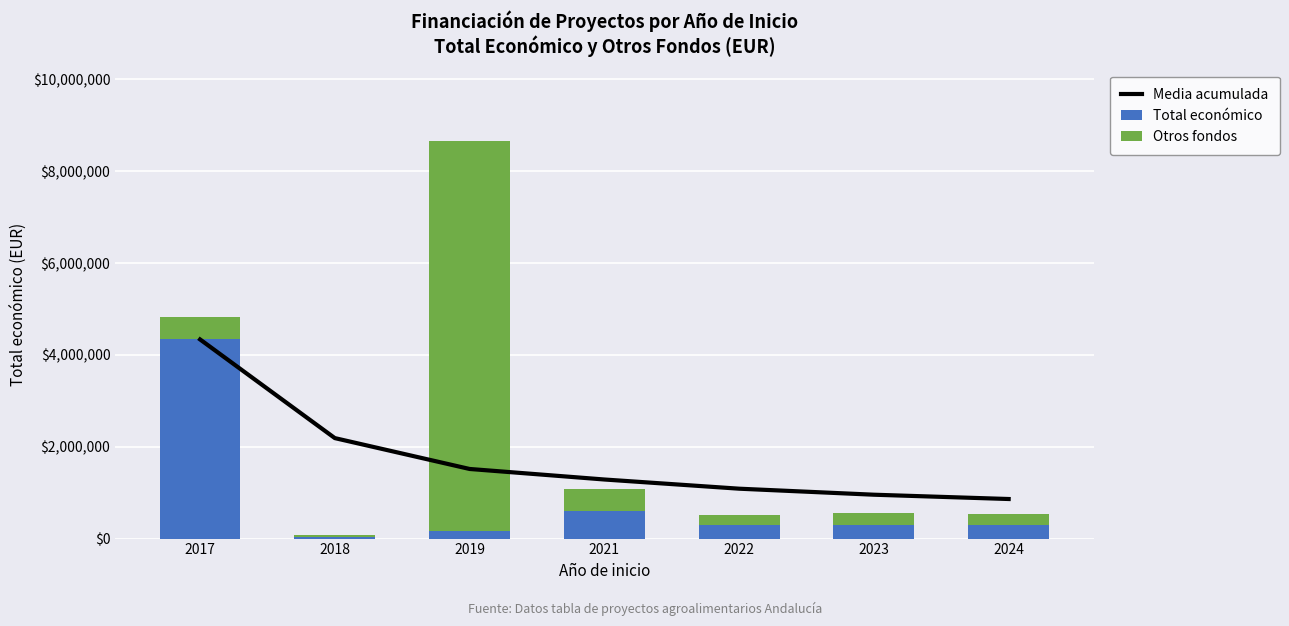

How many data points in Media acumulada are above 1286839?

4